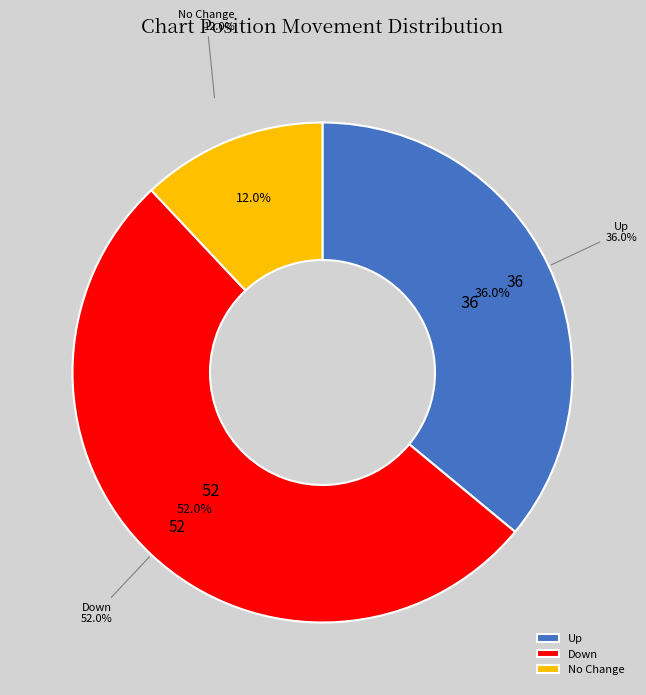

To the nearest percent, what is the average slice percentage?

33%